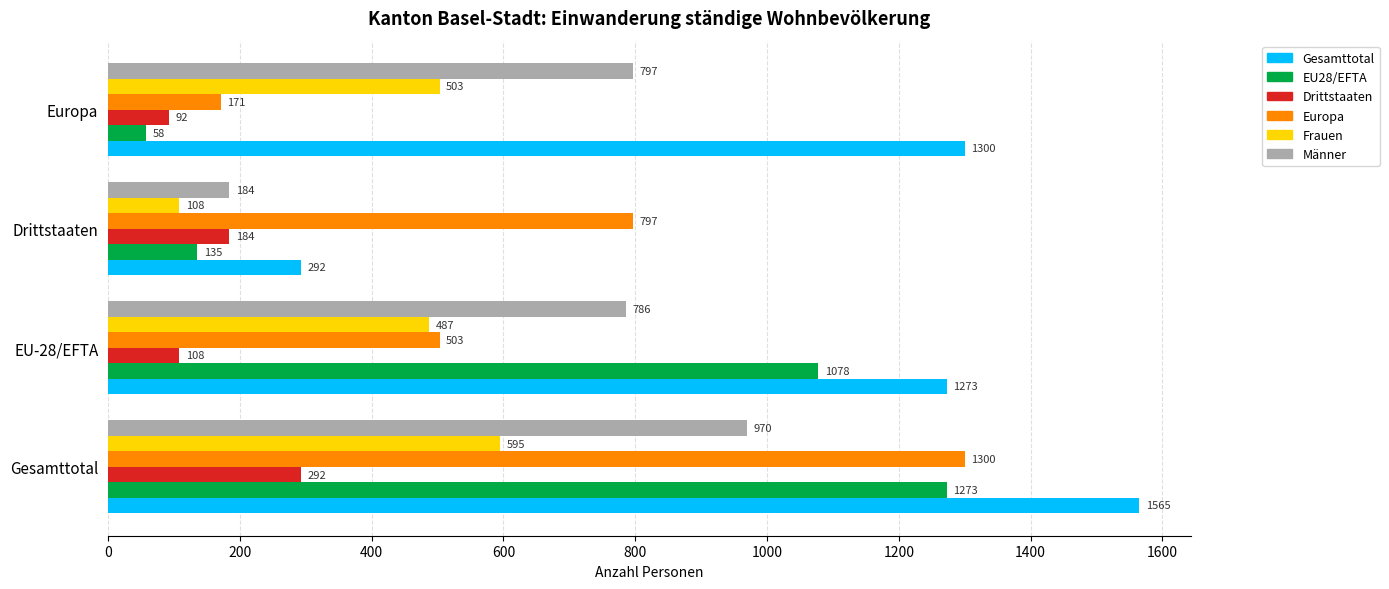

At how many categories does at least one series exceed 1241?

3